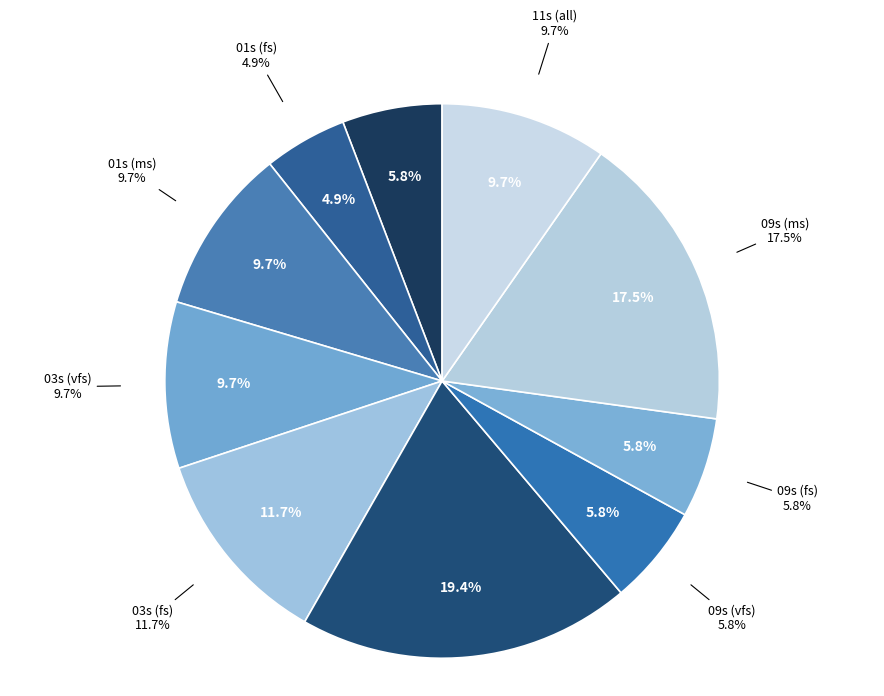

Is there any slice that represents more than half of the pie?

No